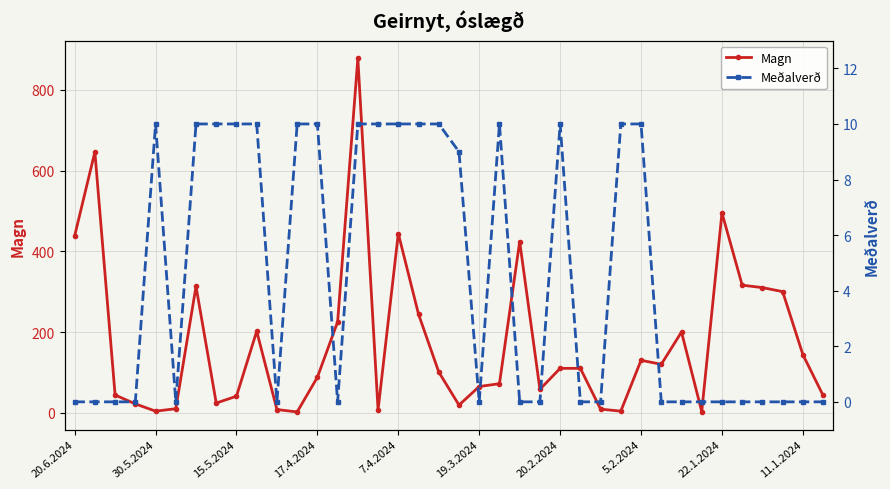

What is the greatest value displayed?

878